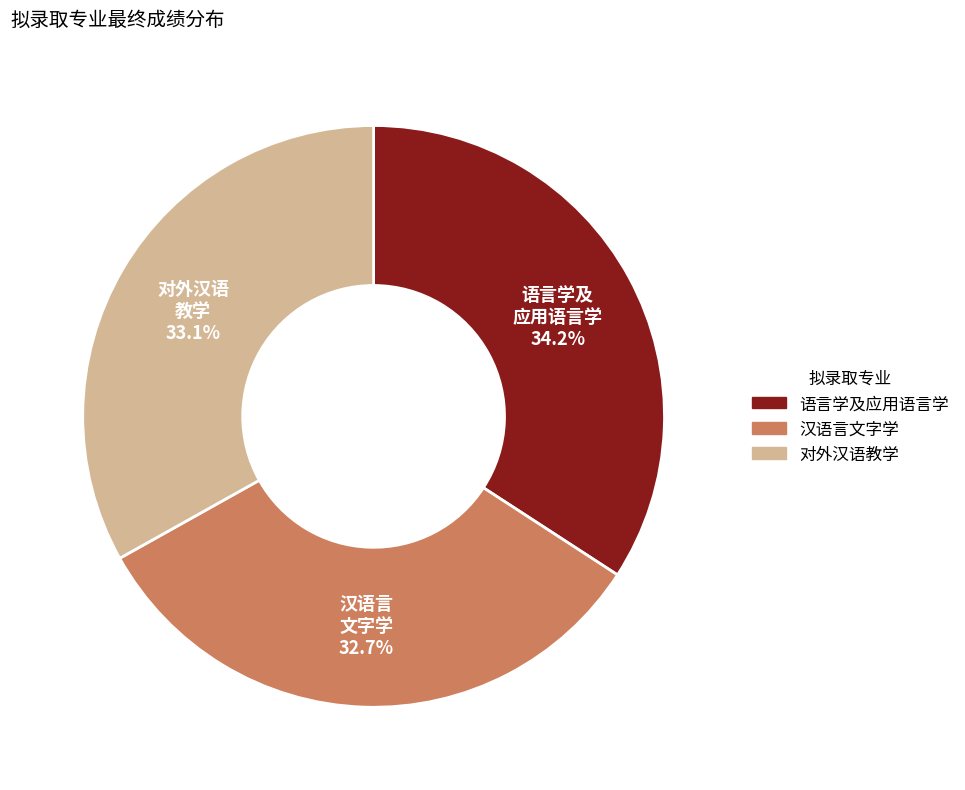

What percentage is the 汉语言文字学 slice, to the nearest percent?

33%